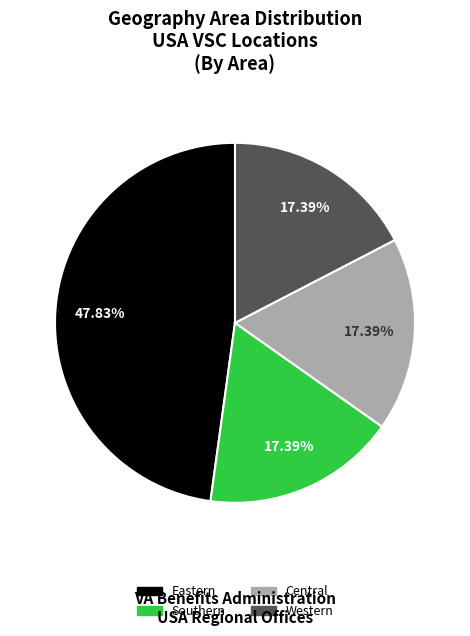

Is it true that Central is 17% of the pie?

True